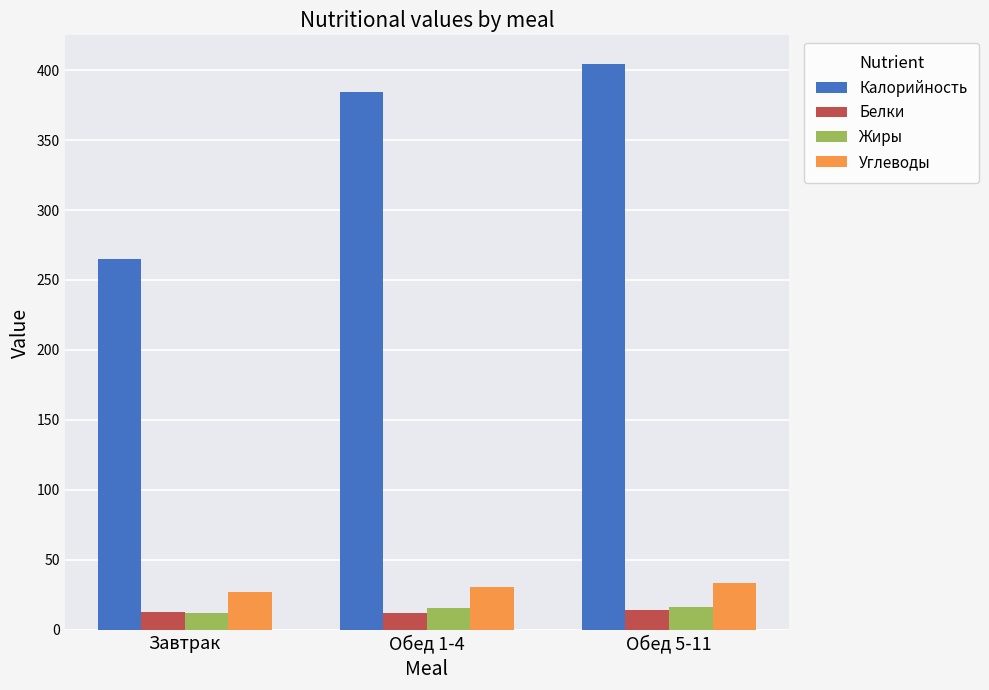

Which series has the widest spread of values?

Калорийность